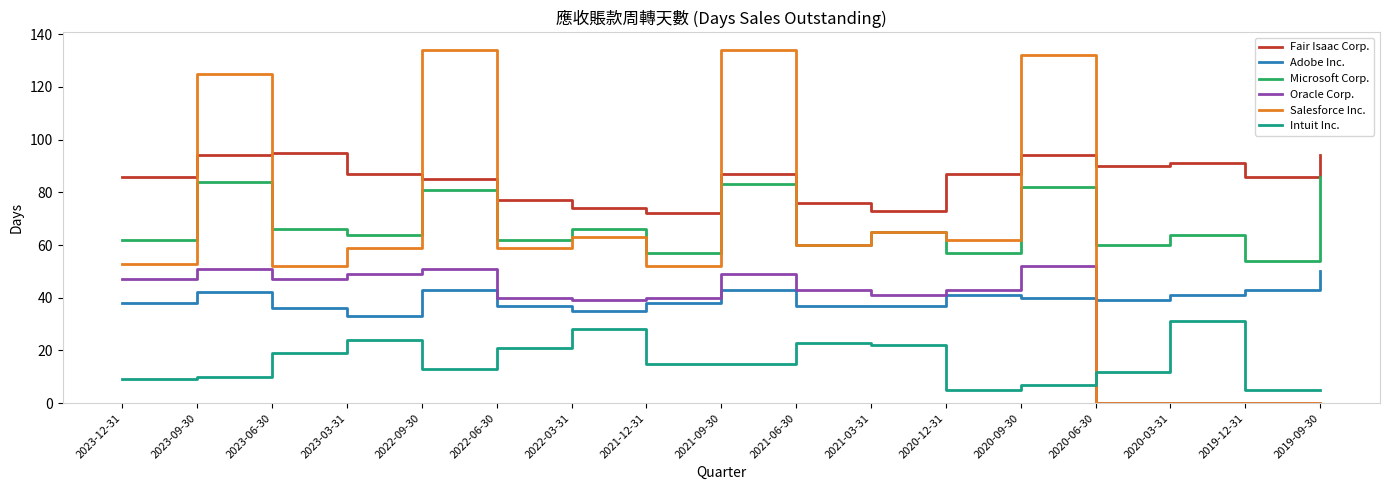

What position from the right is 2021-03-31?

7